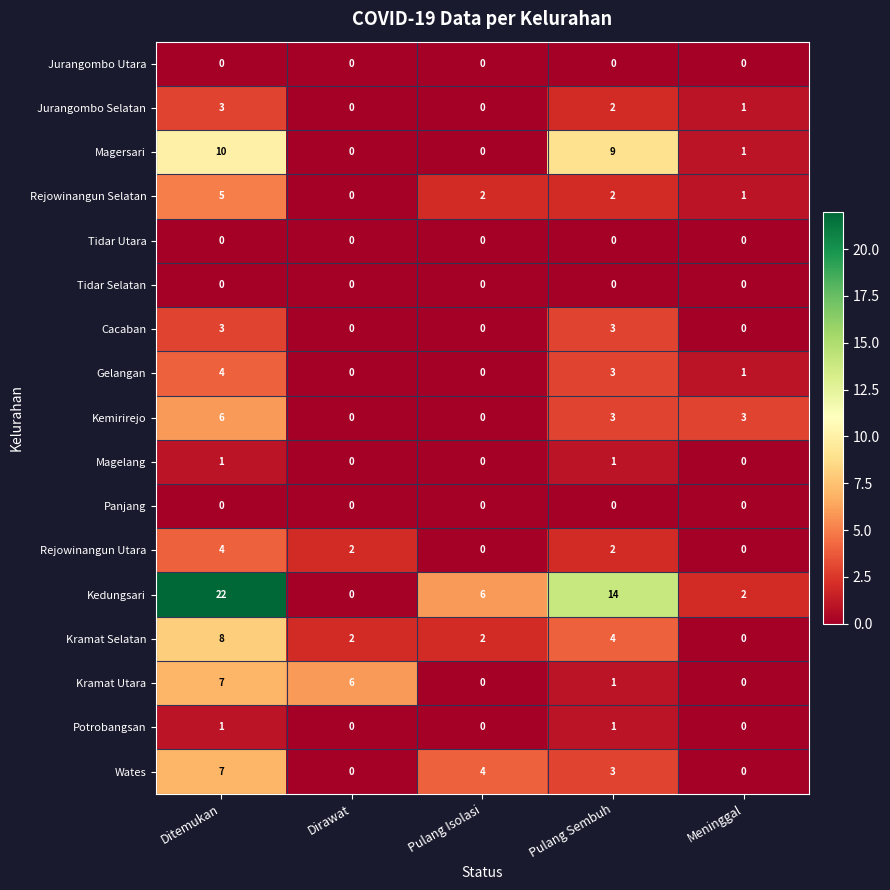

Which series has the widest spread of values?

Kedungsari